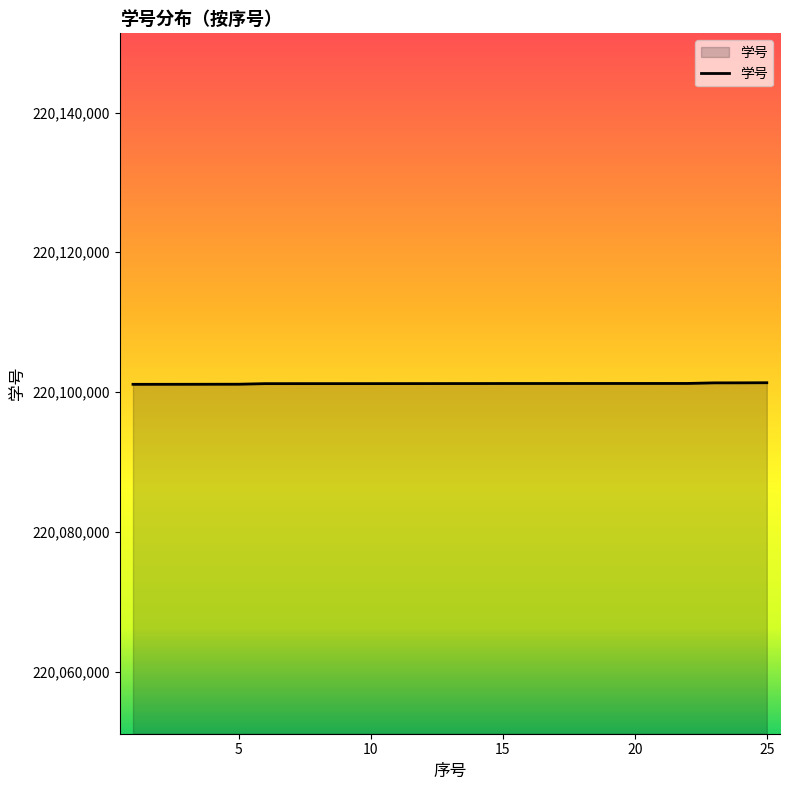

What is the greatest value displayed?

220101331